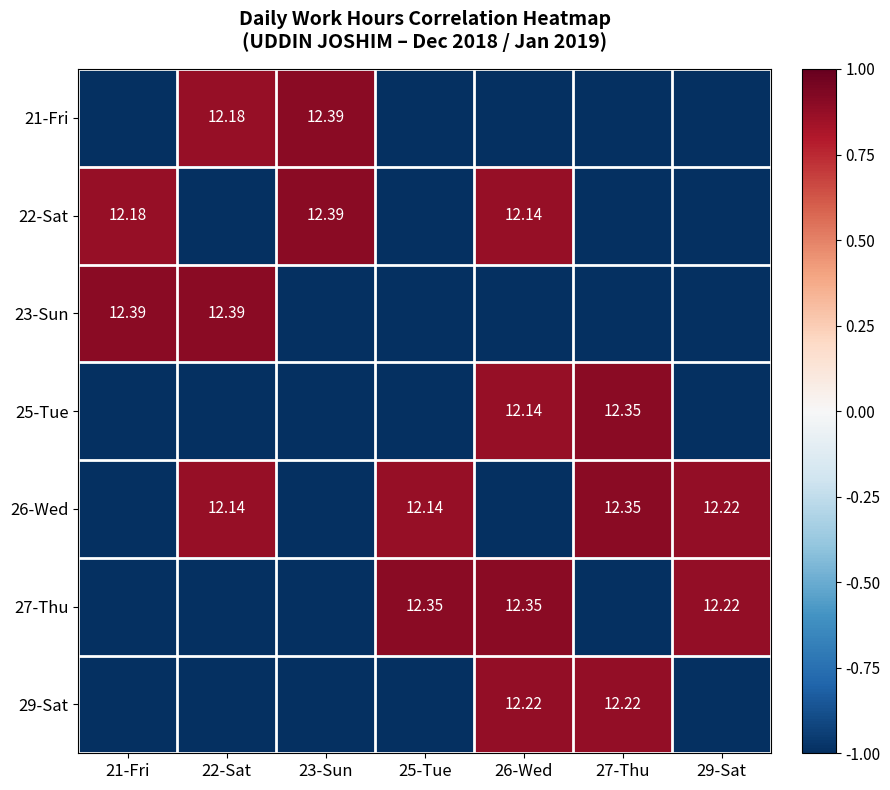

Which series has the largest total across all categories?

26-Wed